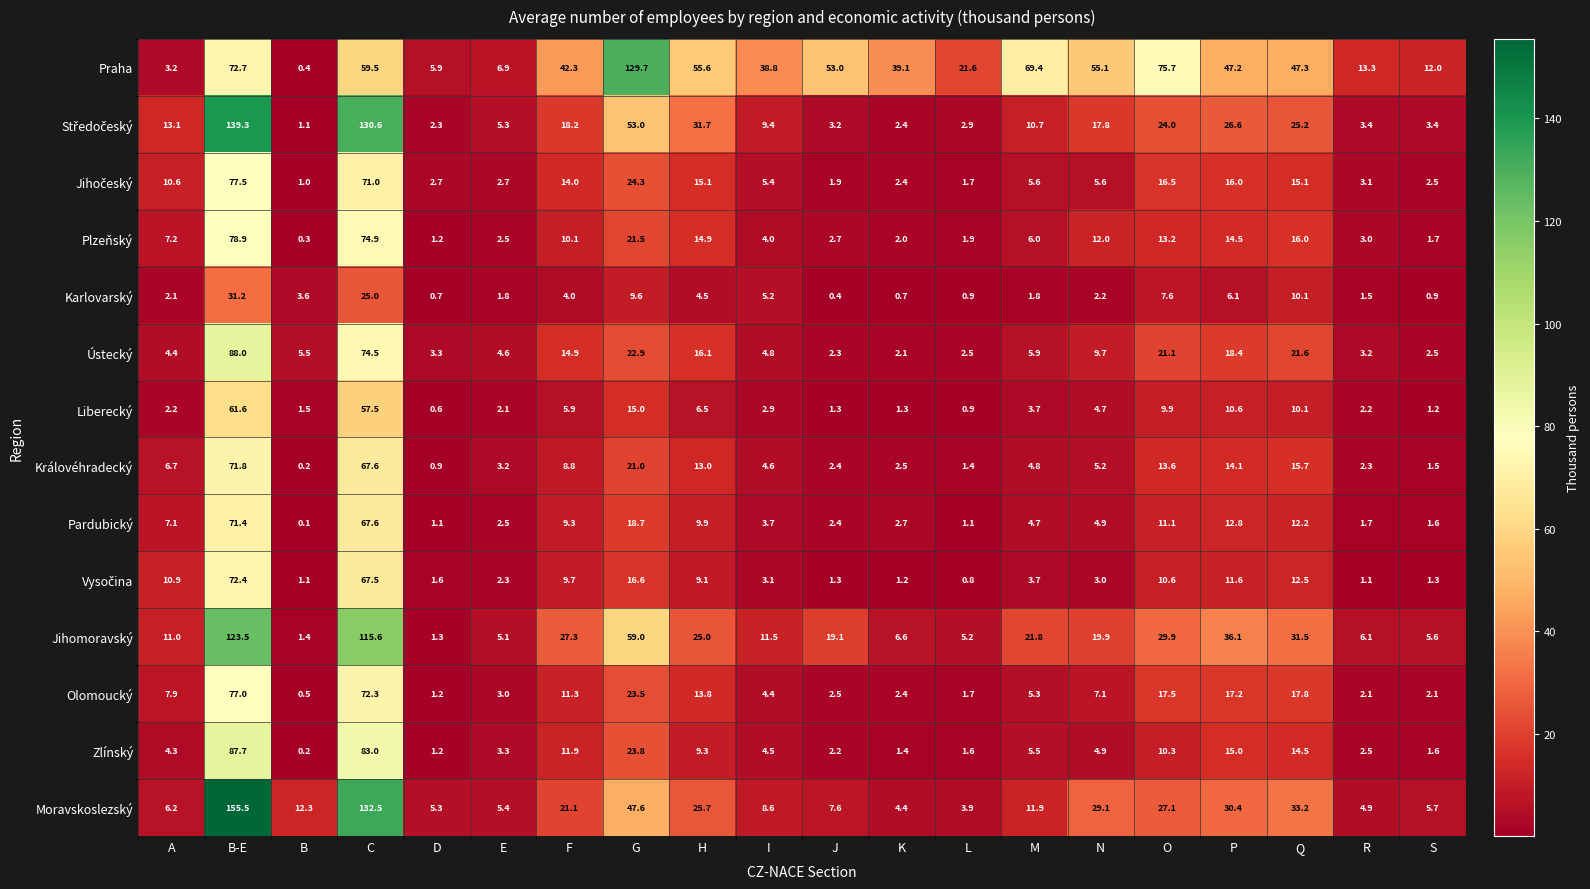

What is the total value across all series at O?

288.1